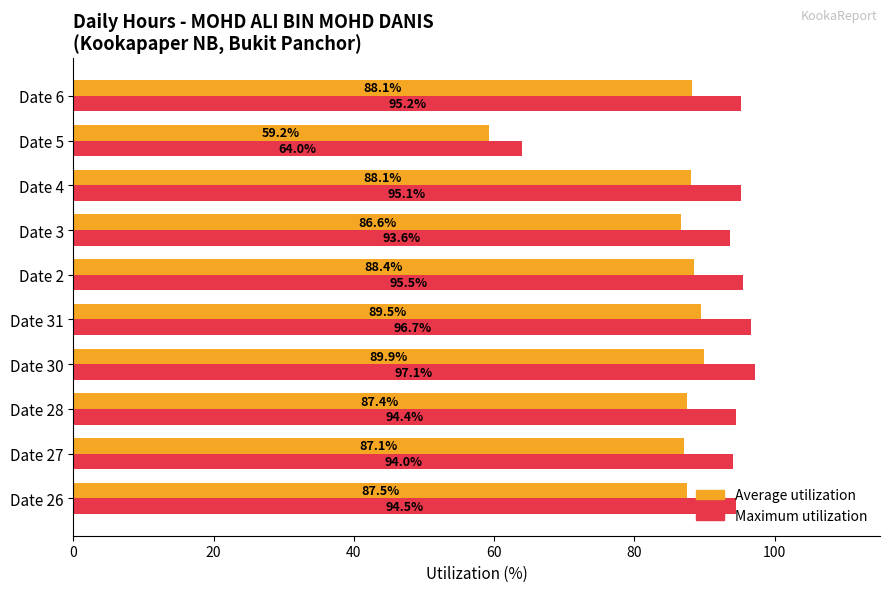

What is the difference between the Average utilization values at Date 3 and Date 30?

3.3